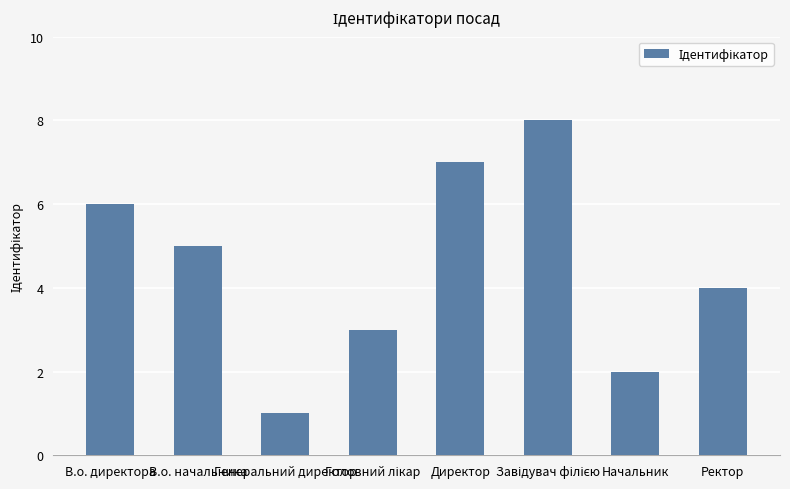

What is the value of the 2nd bar from the left?

5